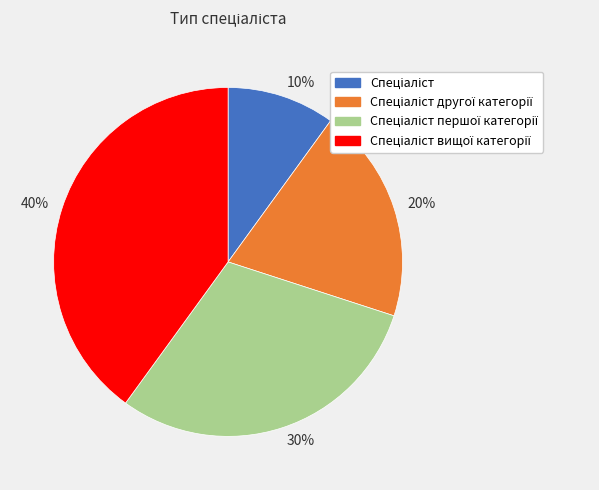

Is there any slice that represents more than half of the pie?

No